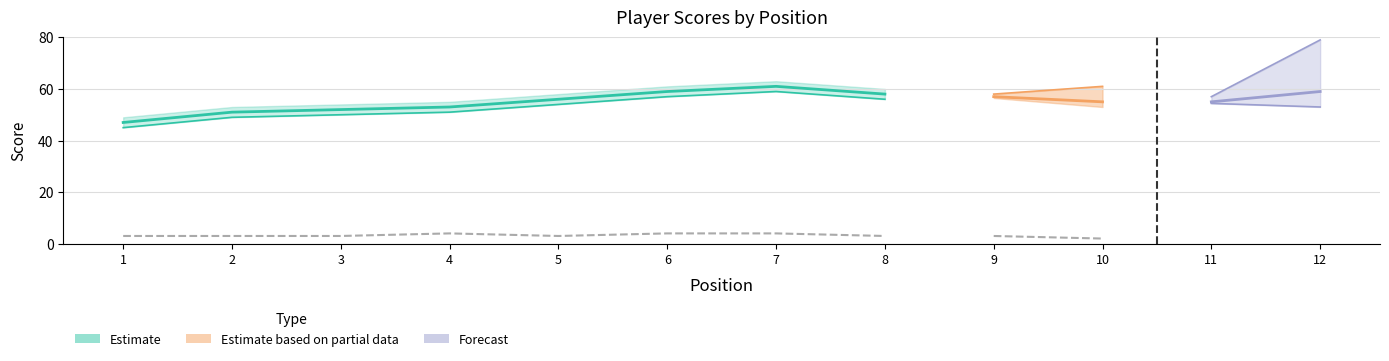

True or false: hole_8 has a value of 3 at 7.

False